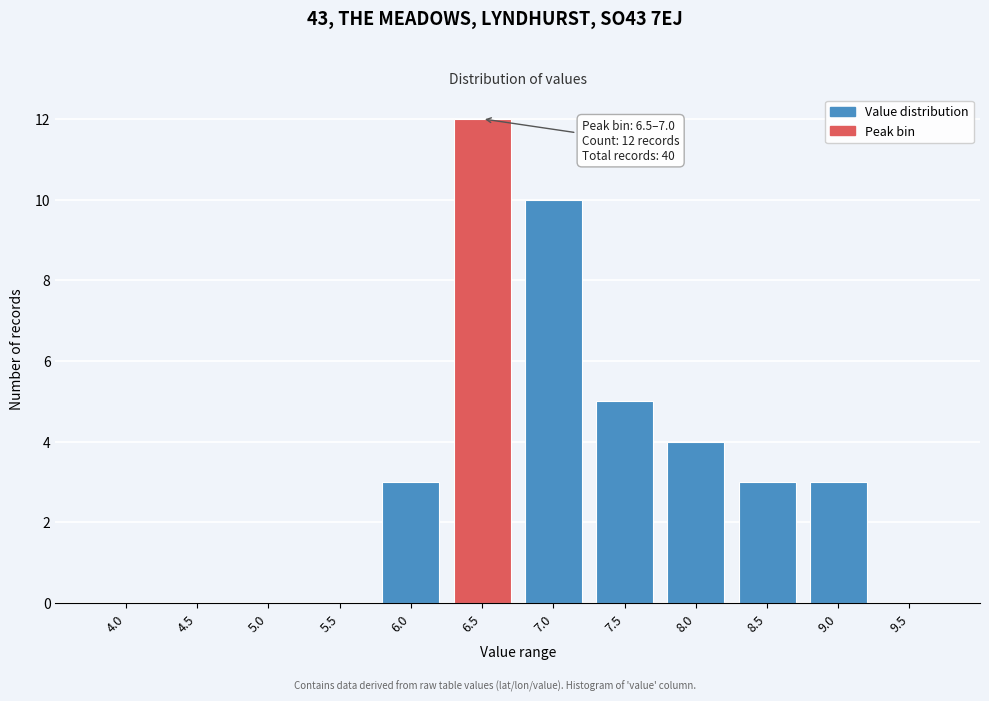

Reading right to left, what are all the values shown in this chart?

9.5=0	9.0=3	8.5=3	8.0=4	7.5=5	7.0=10	6.5=12	6.0=3	5.5=0	5.0=0	4.5=0	4.0=0